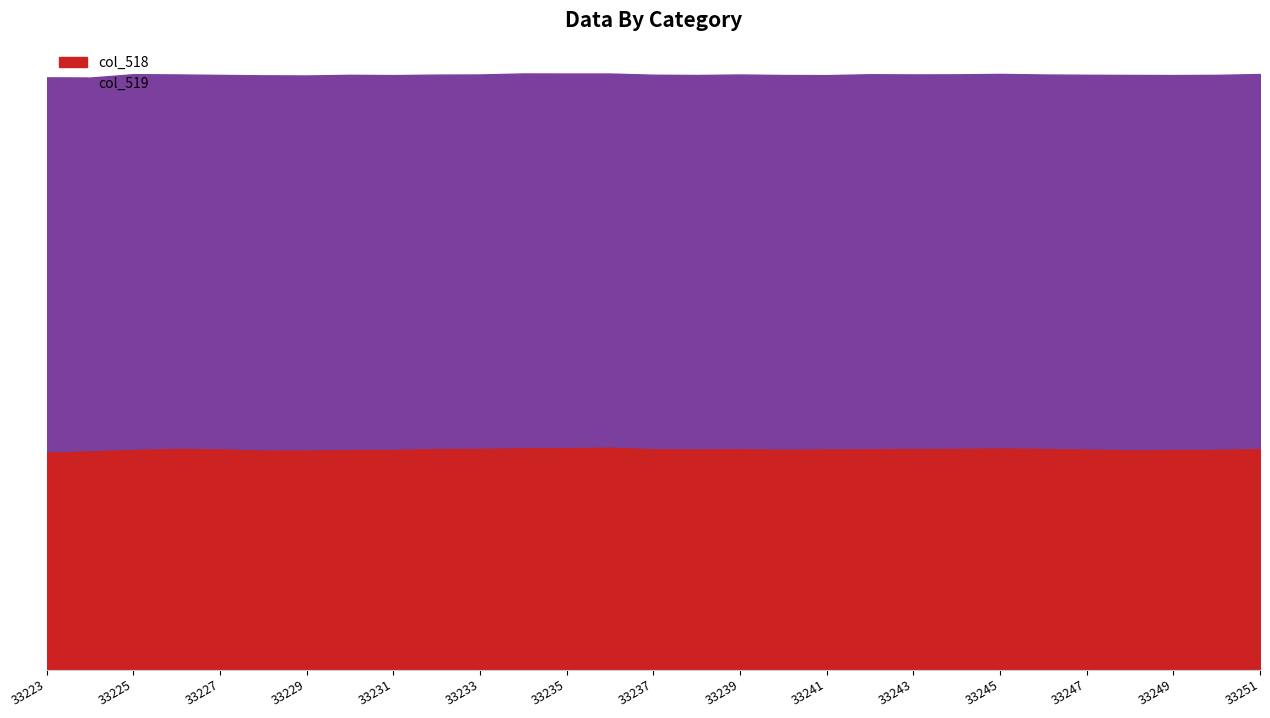

What is the smallest value displayed?

22928